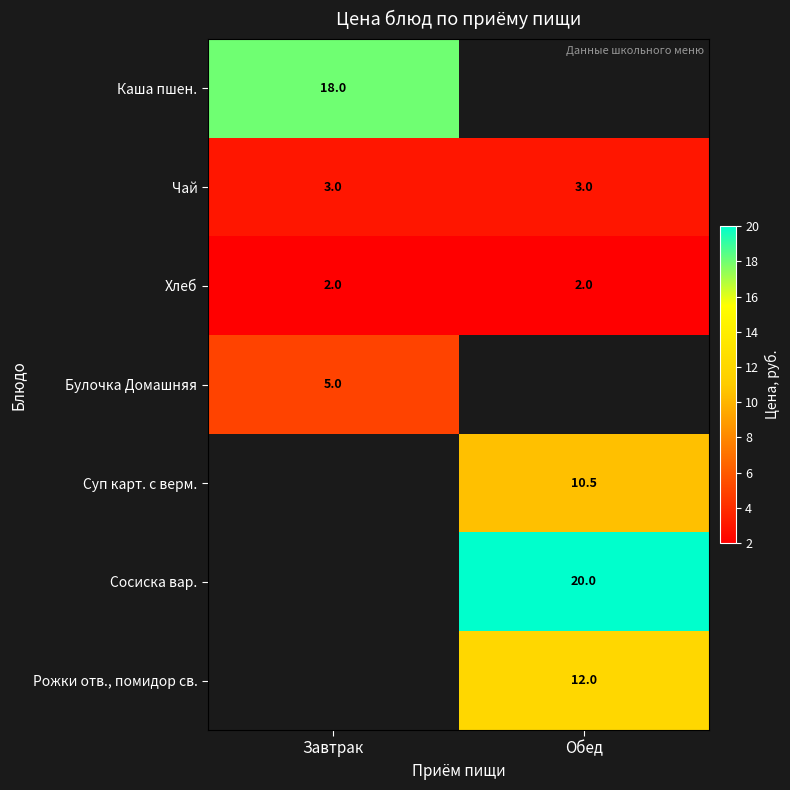

The Хлеб series shows 2.0 at Обед. True or false?

True